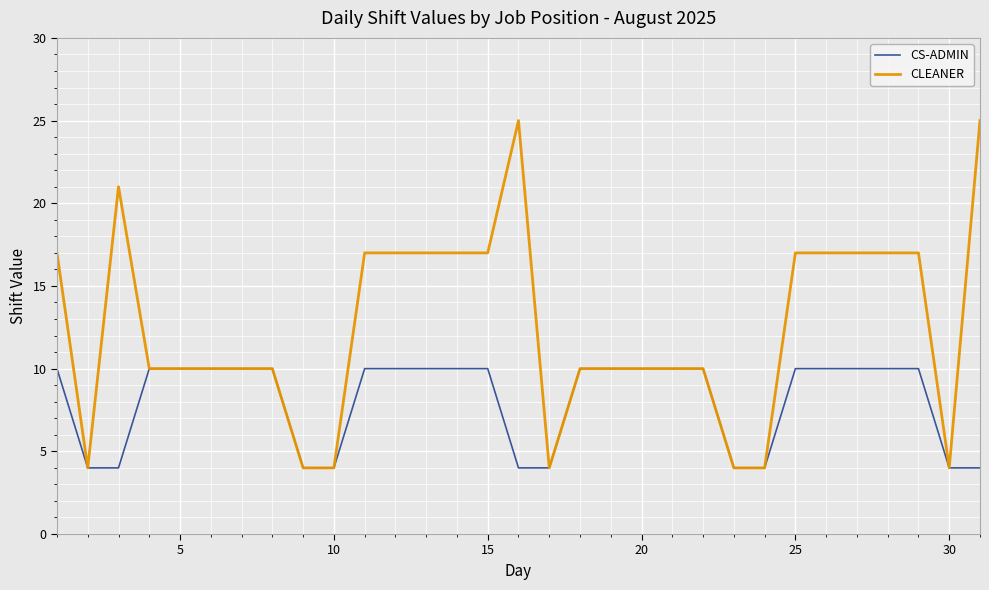

What is the difference between the maximum and second lowest values in the CLEANER series?

21